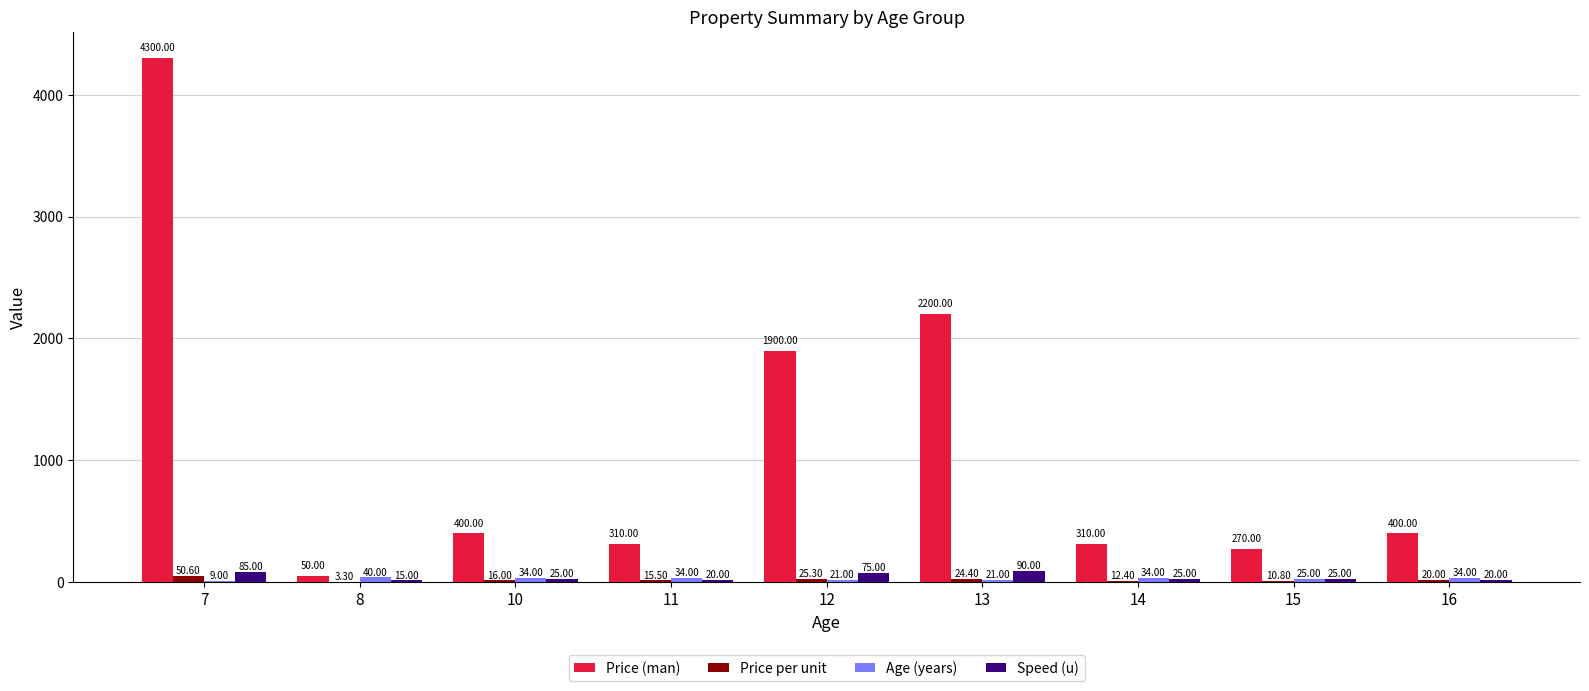

Between 7 and 10, which series saw the biggest shift?

Price (man)